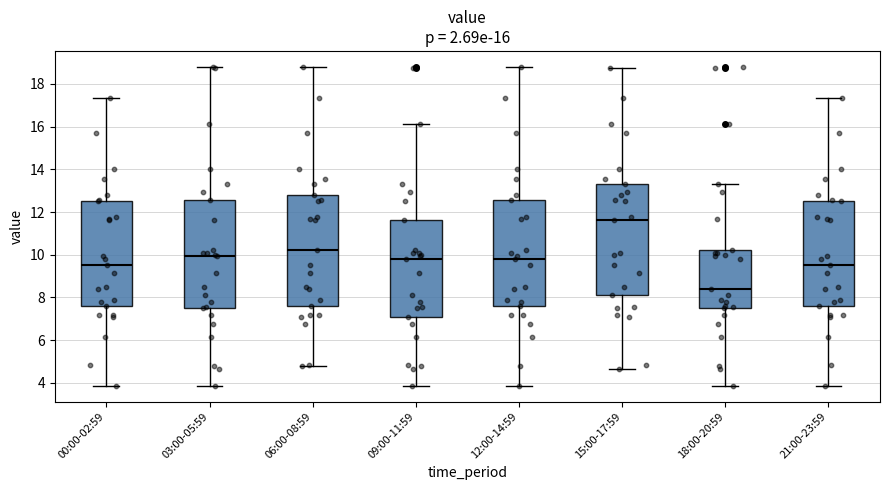

Which box has the highest median line?

15:00-17:59